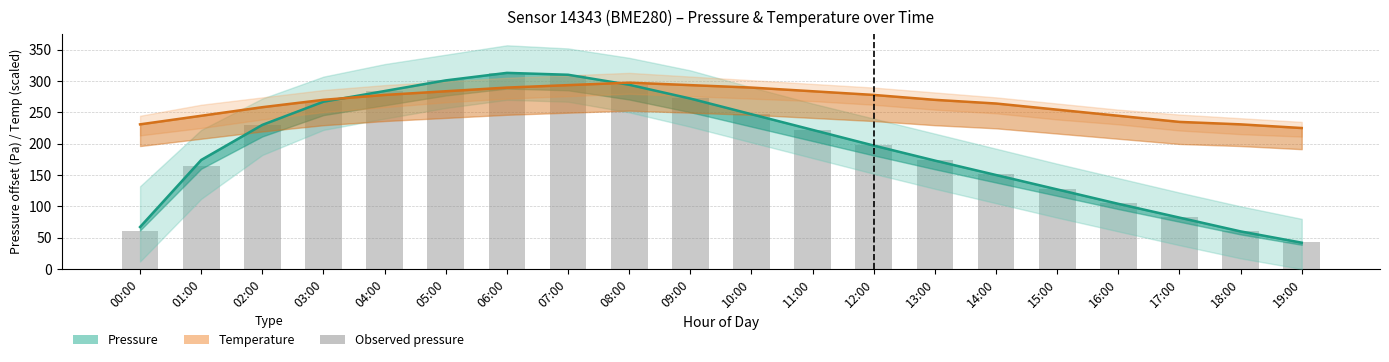

What is the value of the Temperature bar at the 3rd from the left?

258.2